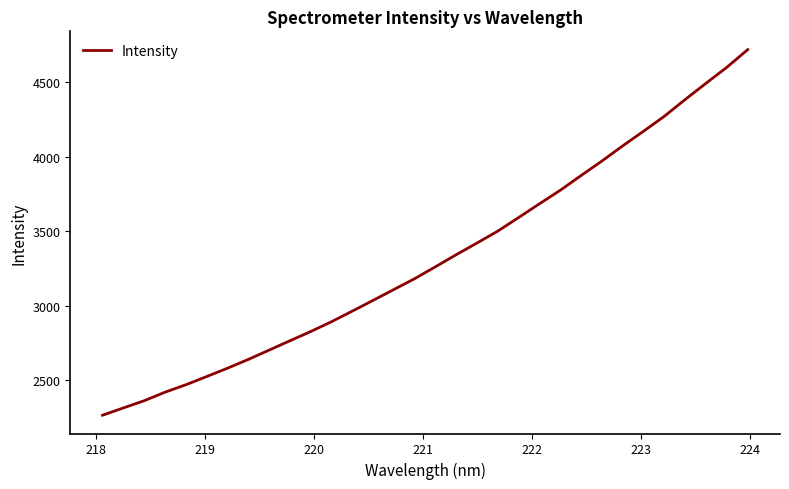

What is the smallest value displayed?

2264.4